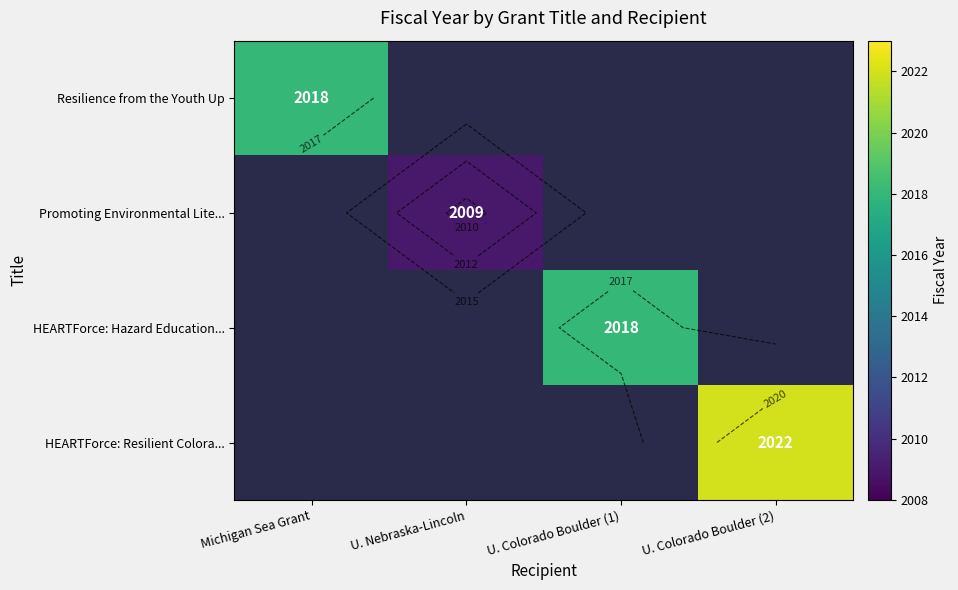

Is the value of HEARTForce: Hazard Education... at U. Colorado Boulder (1) greater than the value of Promoting Environmental Lite... at U. Nebraska-Lincoln?

Yes